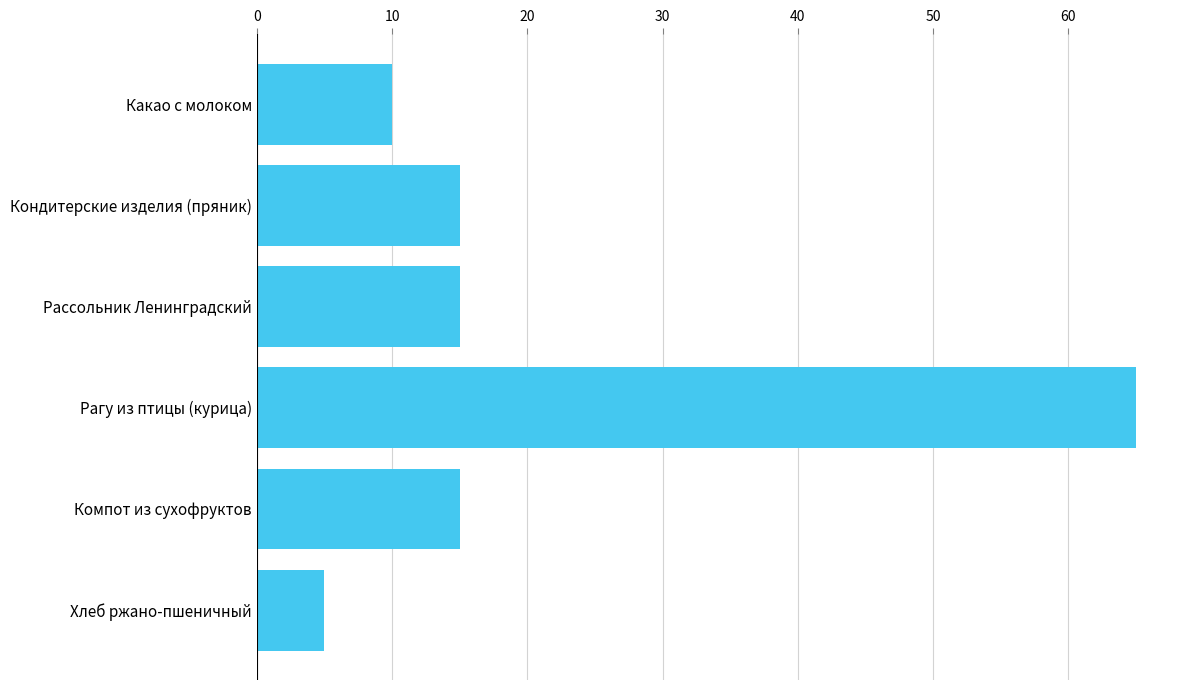

What is the label of the 6th bar from the bottom?

Какао с молоком